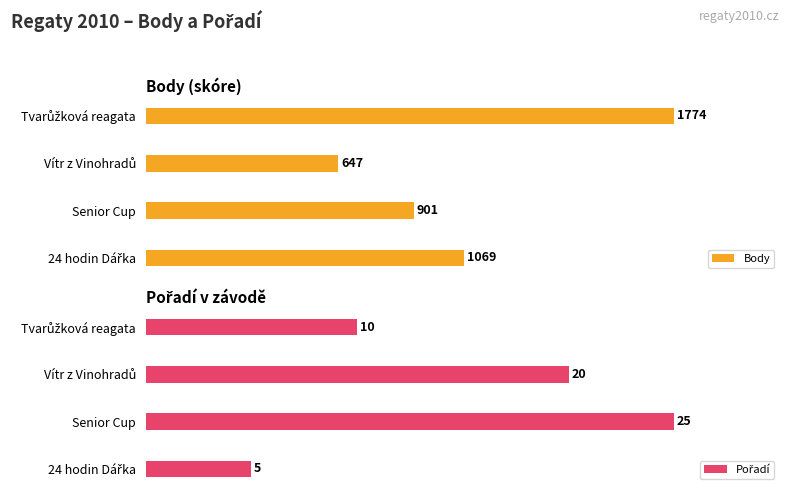

Is the value of Body at Vítr z Vinohradů greater than the value of Pořadí at Senior Cup?

No